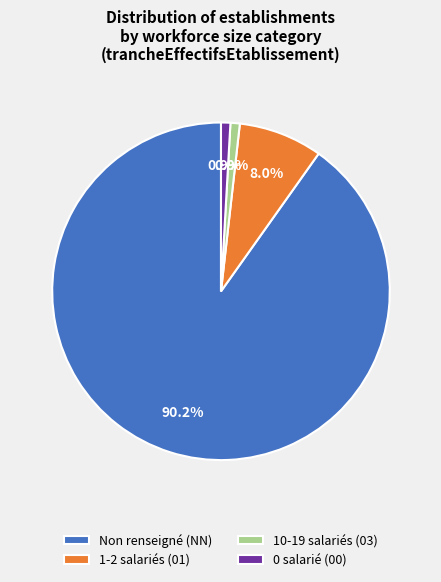

What percentage do Non renseigné (NN) and 0 salarié (00) together represent?

91.1%